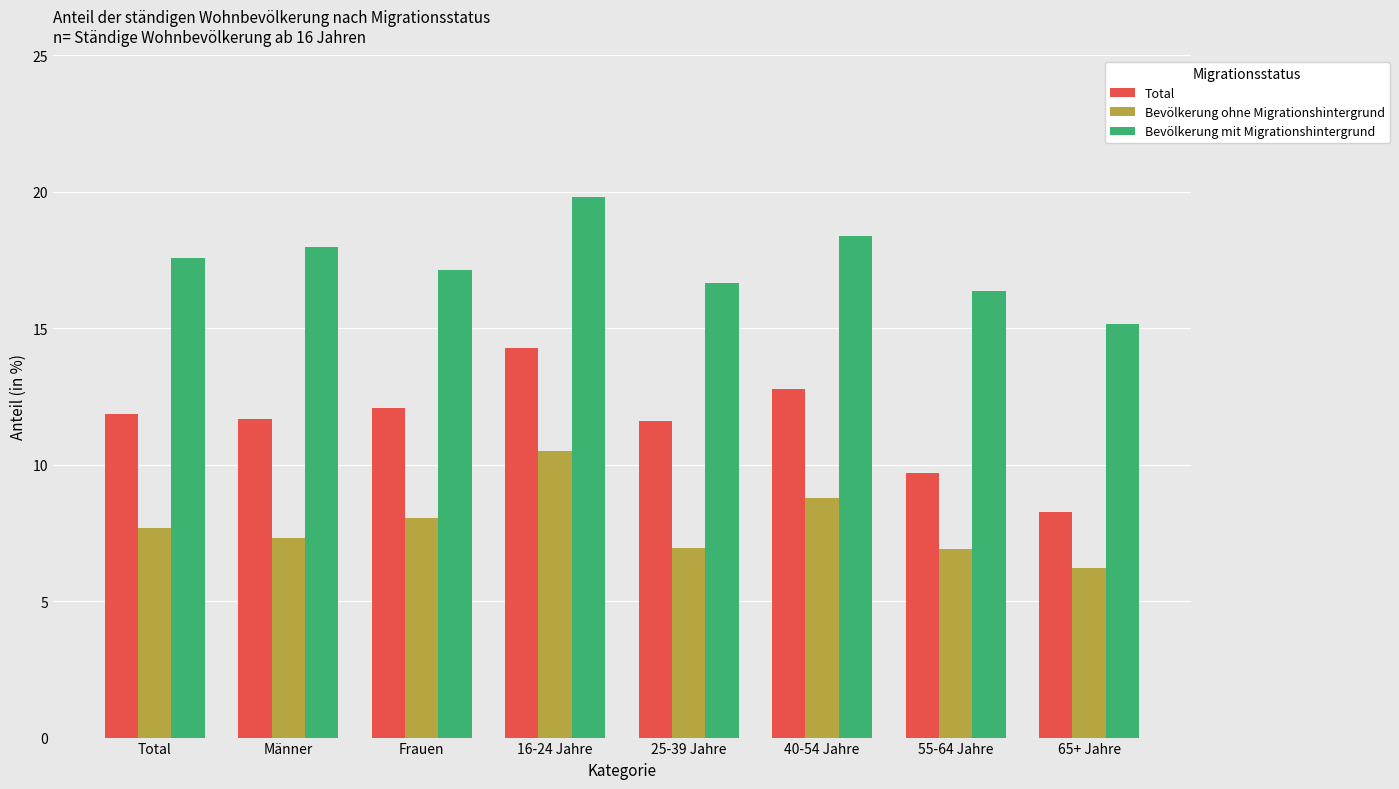

How many values in the Total series are below 11?

2